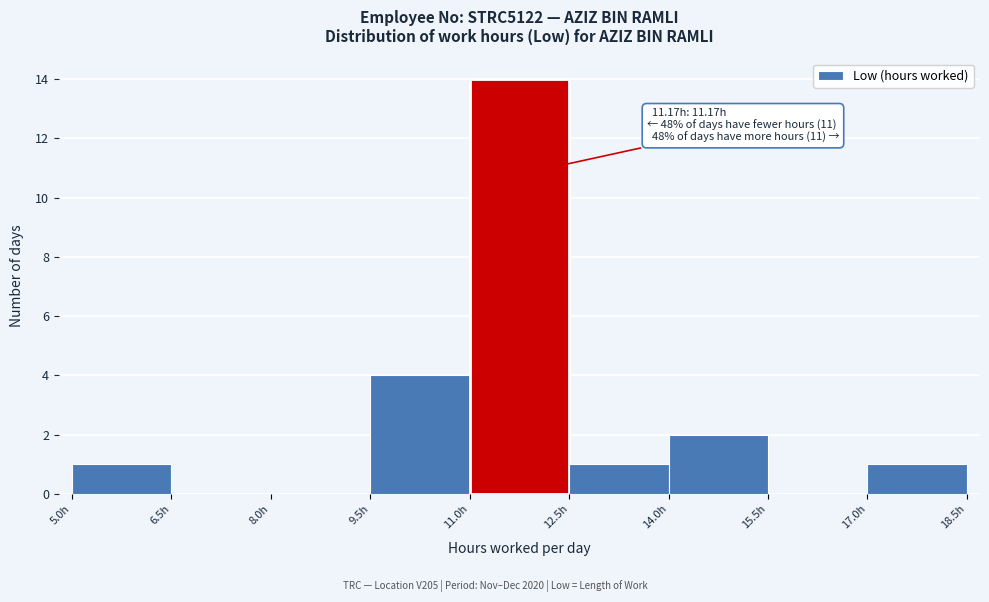

Over which range of the x-axis is the bar tallest?

11.0 to 12.5